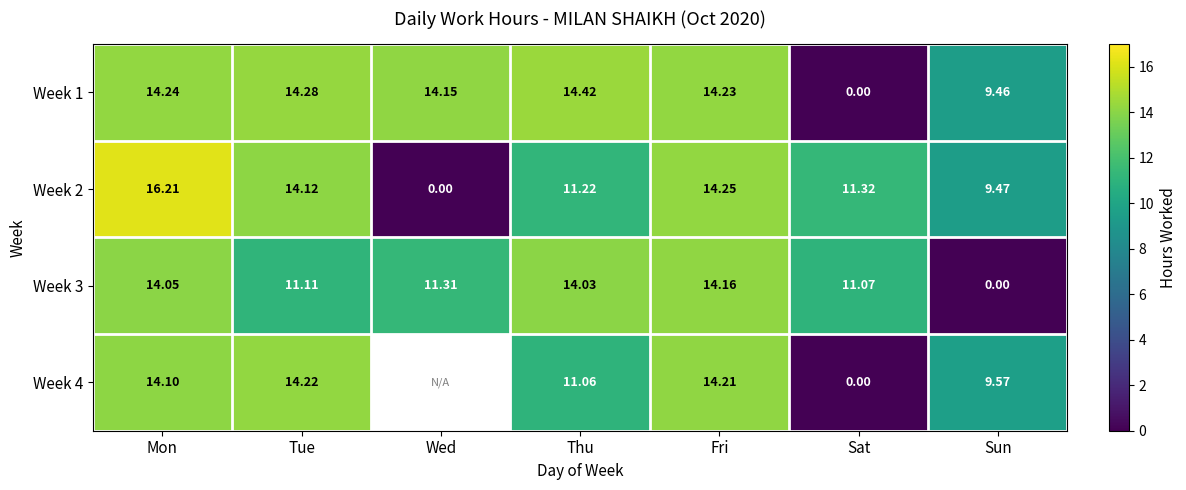

Which category has the lowest value across all series?

Sat